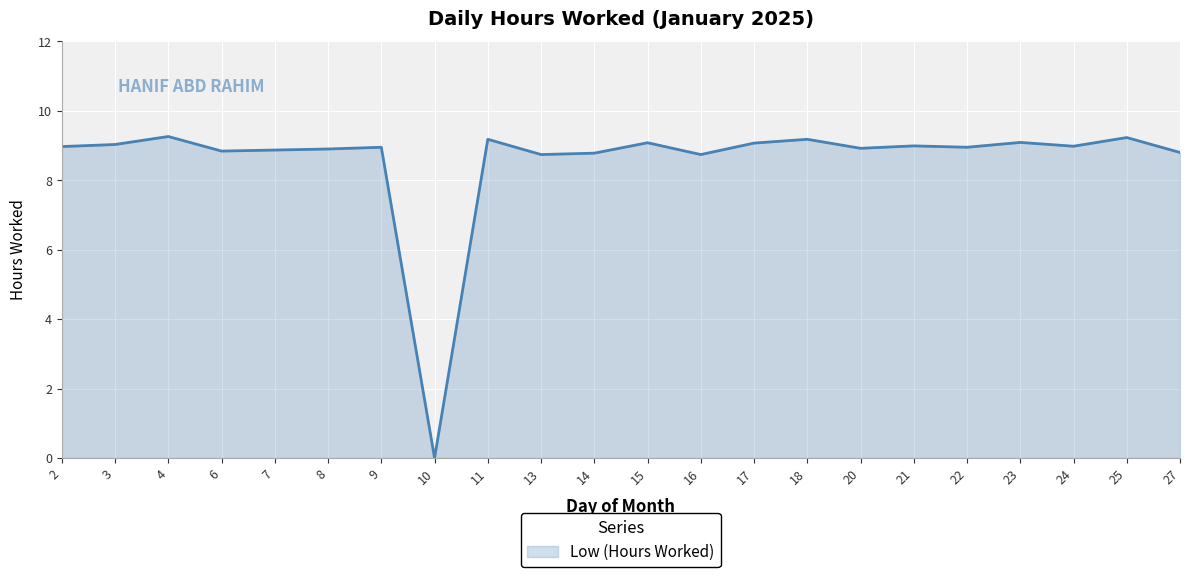

At which category does the chart reach its minimum across all series?

10